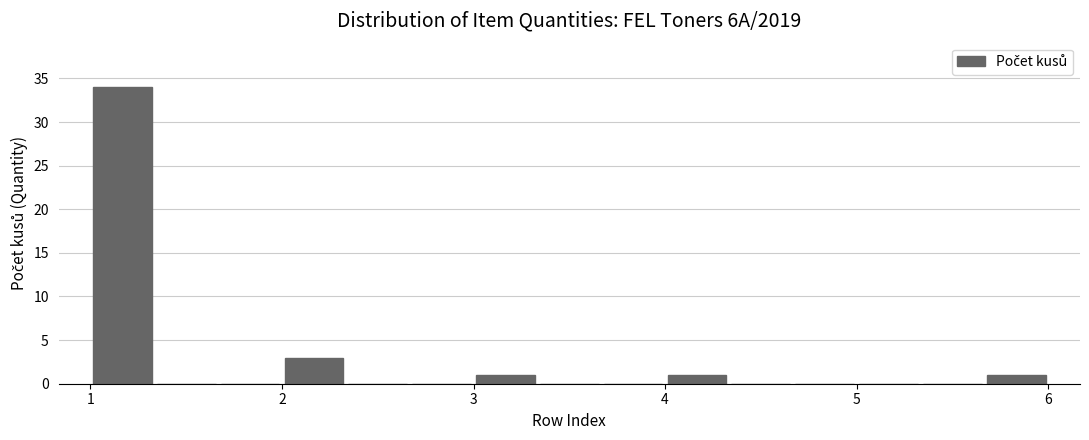

Around what value on the x-axis is the tallest bar? Give the approximate position of its centre, as read against the axis.

1.2